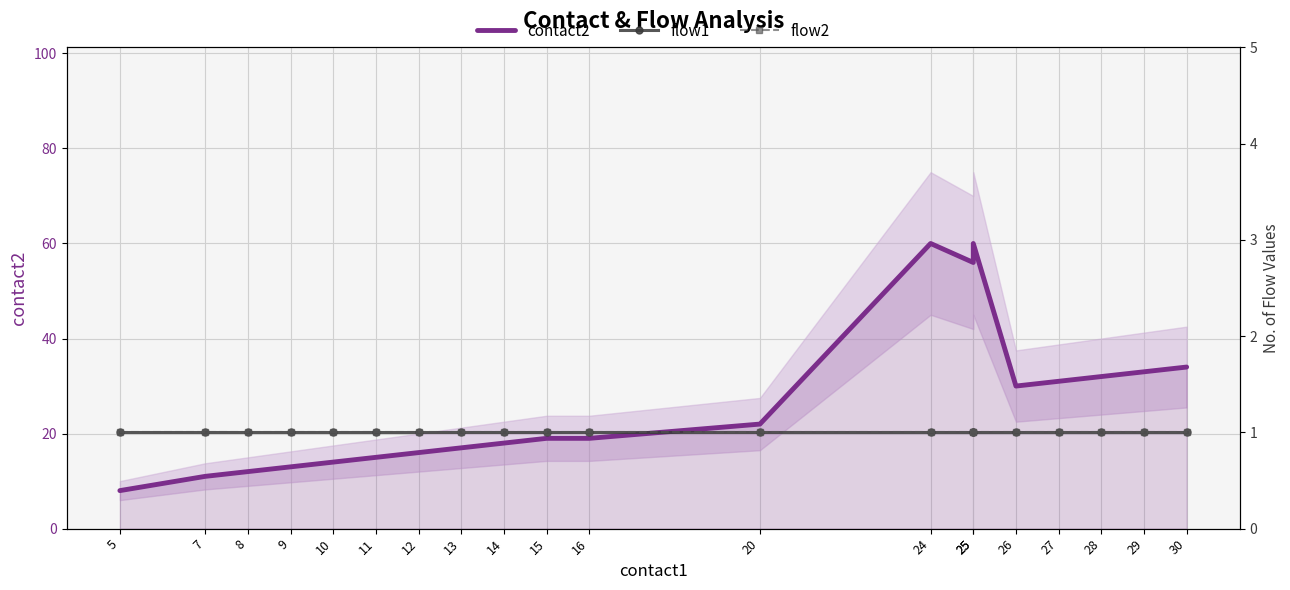

What is the highest value of the flow2 series?

1